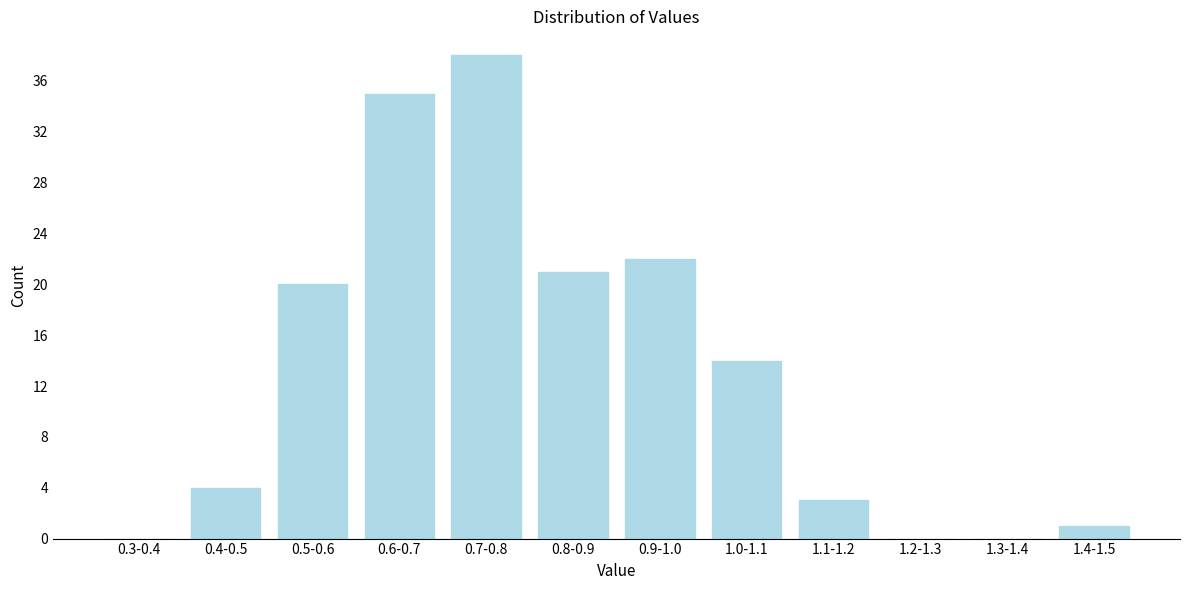

Reading right to left, extract all data points from this chart.

1.4-1.5=1	1.3-1.4=0	1.2-1.3=0	1.1-1.2=3	1.0-1.1=14	0.9-1.0=22	0.8-0.9=21	0.7-0.8=38	0.6-0.7=35	0.5-0.6=20	0.4-0.5=4	0.3-0.4=0